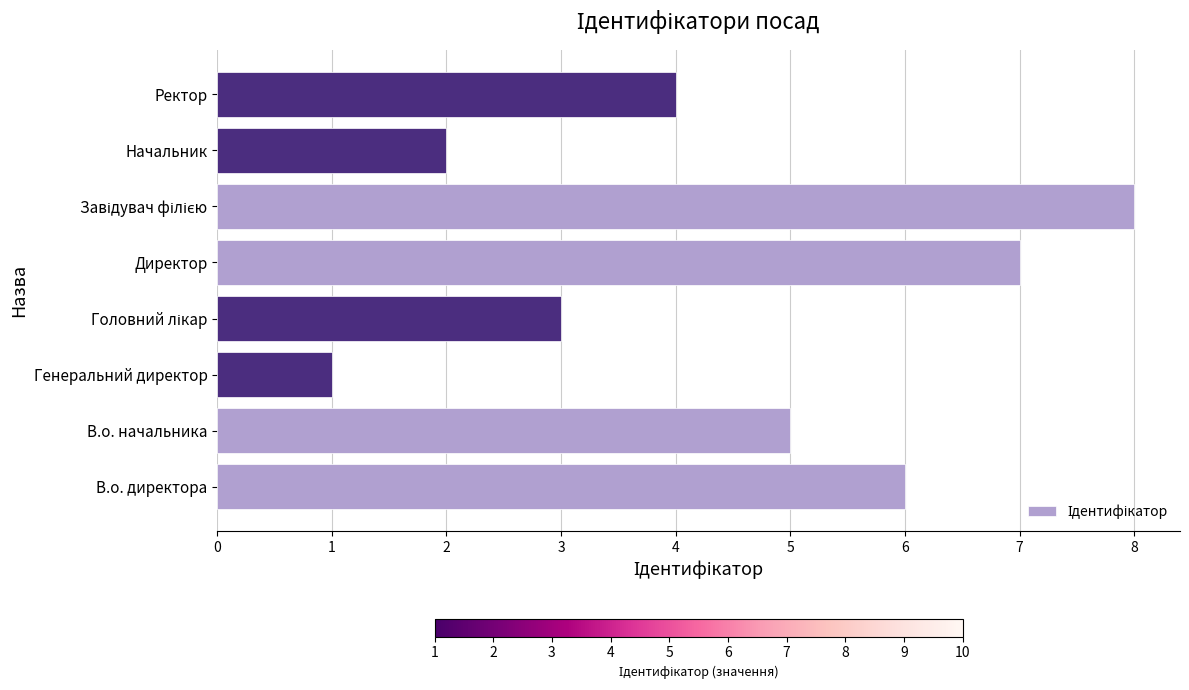

Approximately how many times larger is the value at В.о. начальника compared to В.о. директора?

0.8